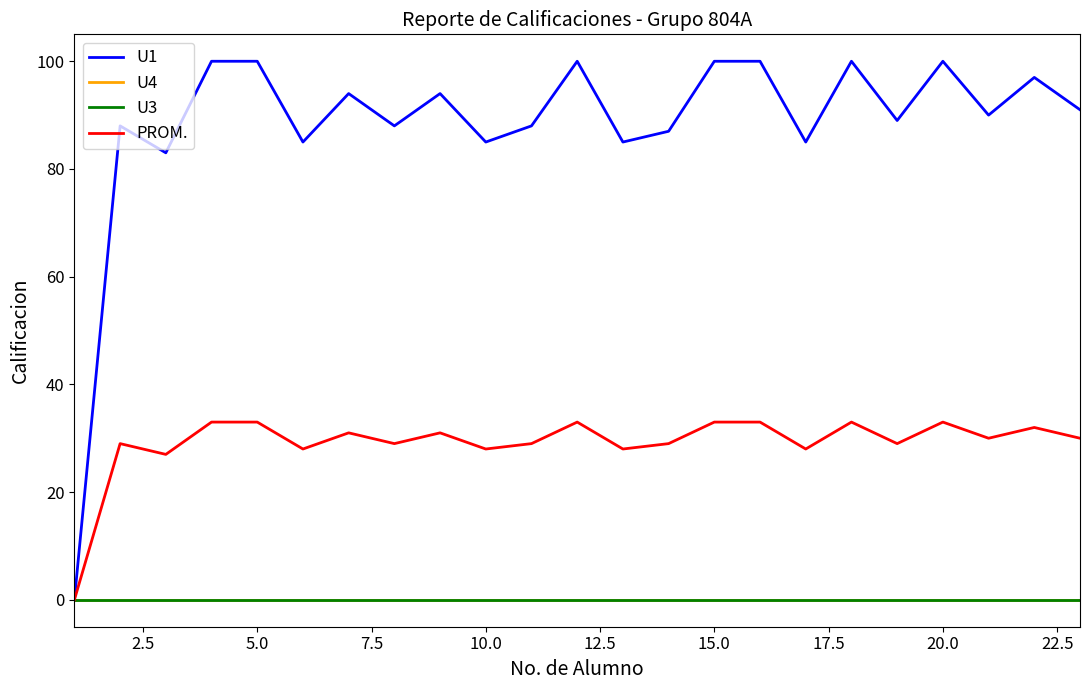

Does the chart have visible grid lines?

No